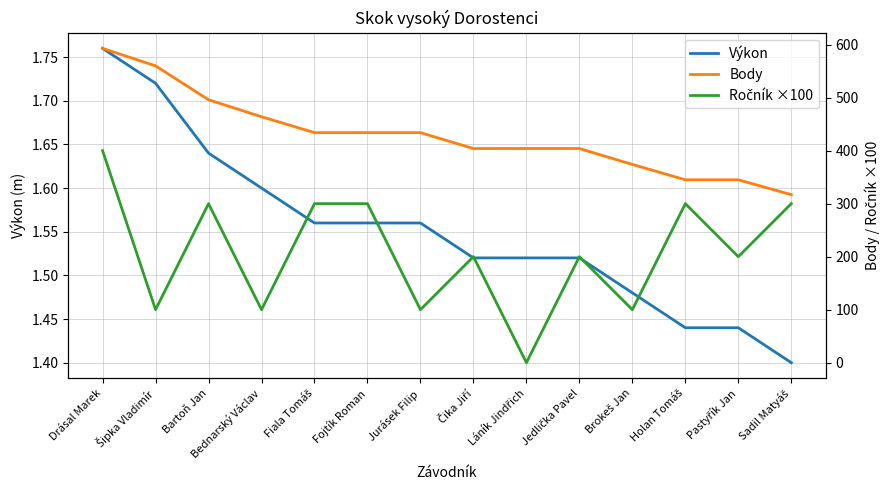

How many Výkon values are between 1 and 2?

14